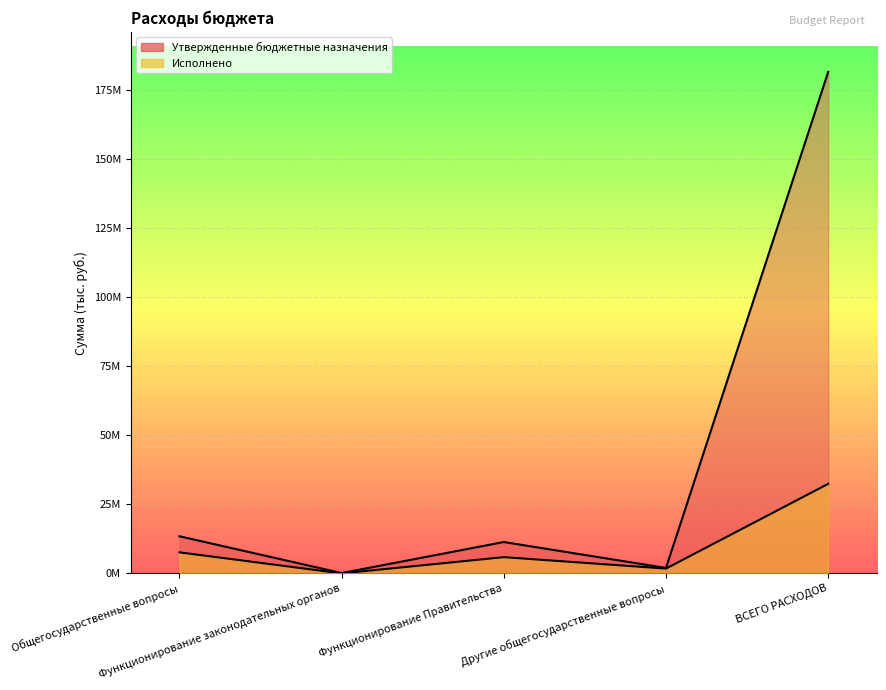

What are all the series names shown in the legend?

Утвержденные бюджетные назначения, Исполнено